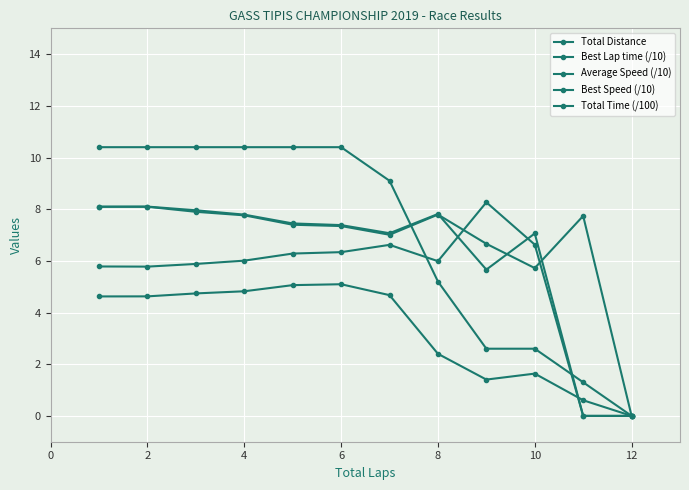

How many lines are shown in the chart?

5